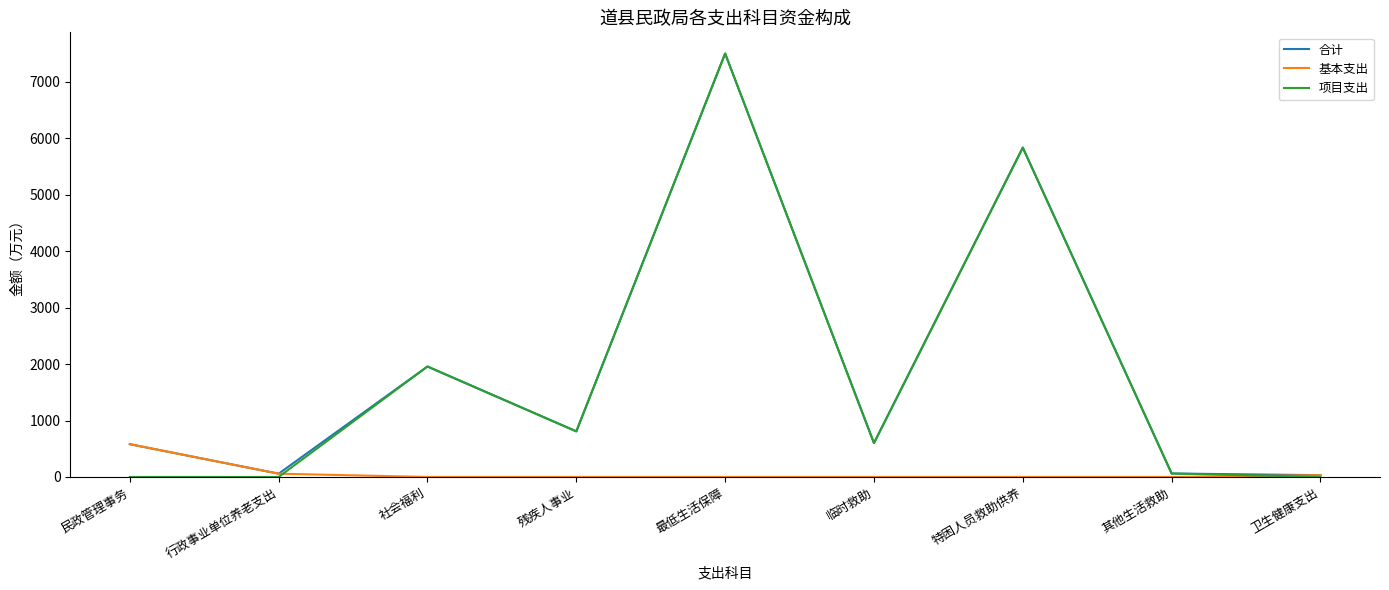

What is the approximate value of 项目支出 at 临时救助?

600.0